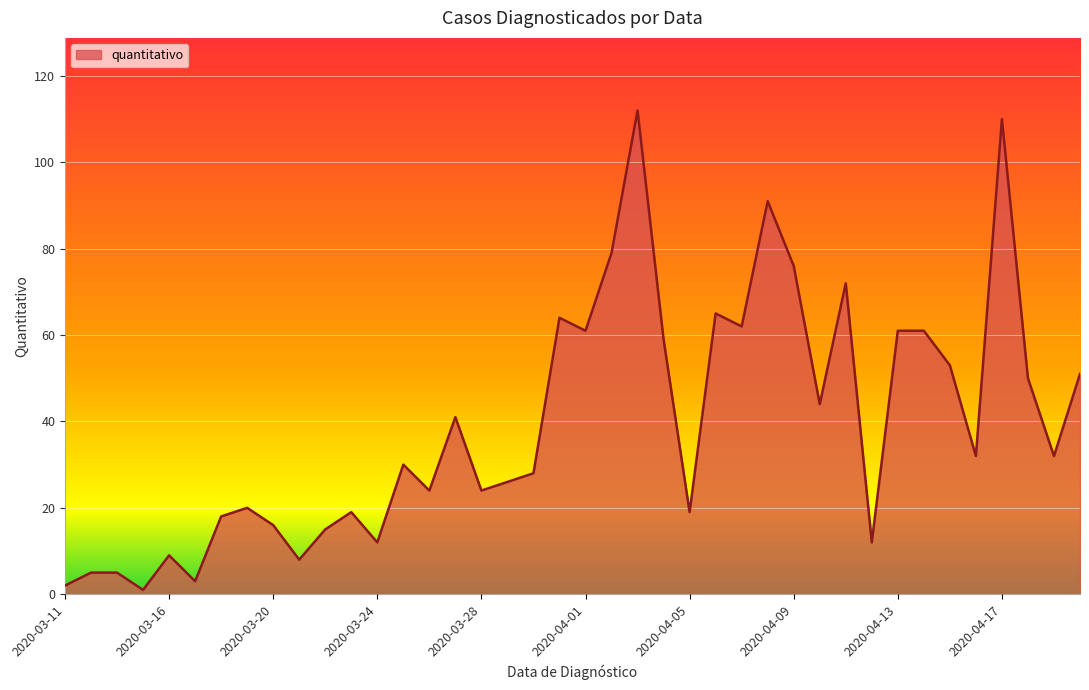

What is the maximum value shown in the chart?

112